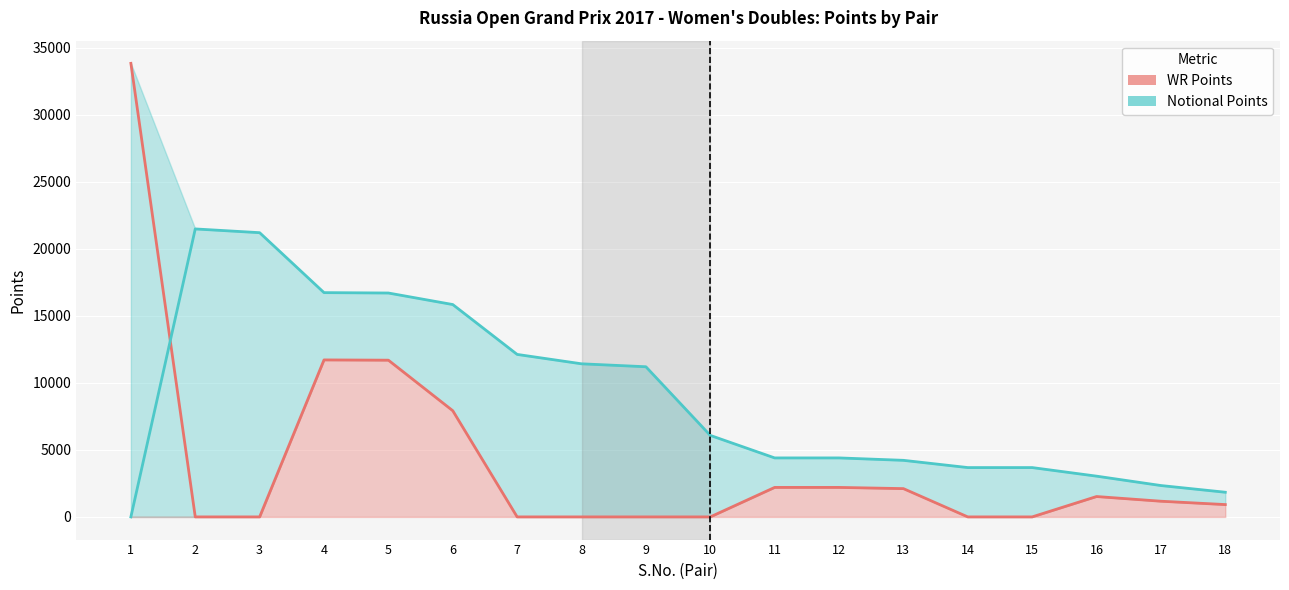

At which label does Notional Points first exceed 6080?

2